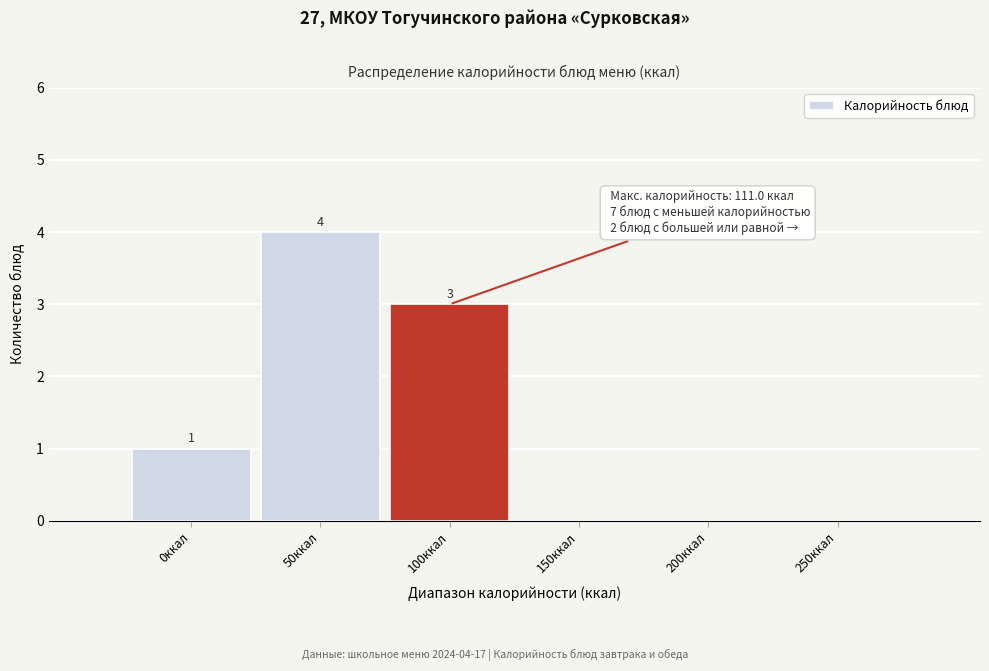

Reading right to left, extract all data points from this chart.

250ккал=0	200ккал=0	150ккал=0	100ккал=3	50ккал=4	0ккал=1